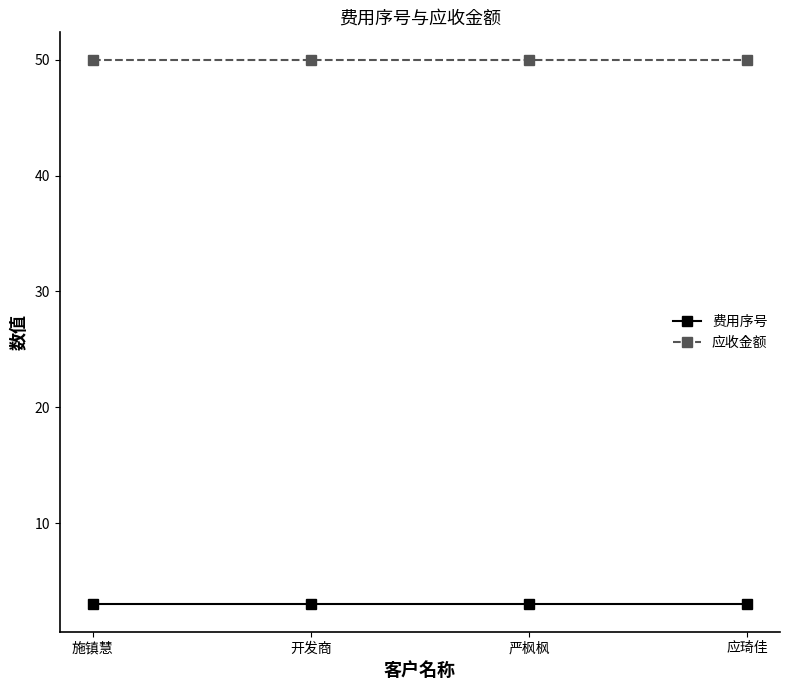

What is the spread (max minus min) of values at 应琦佳?

47